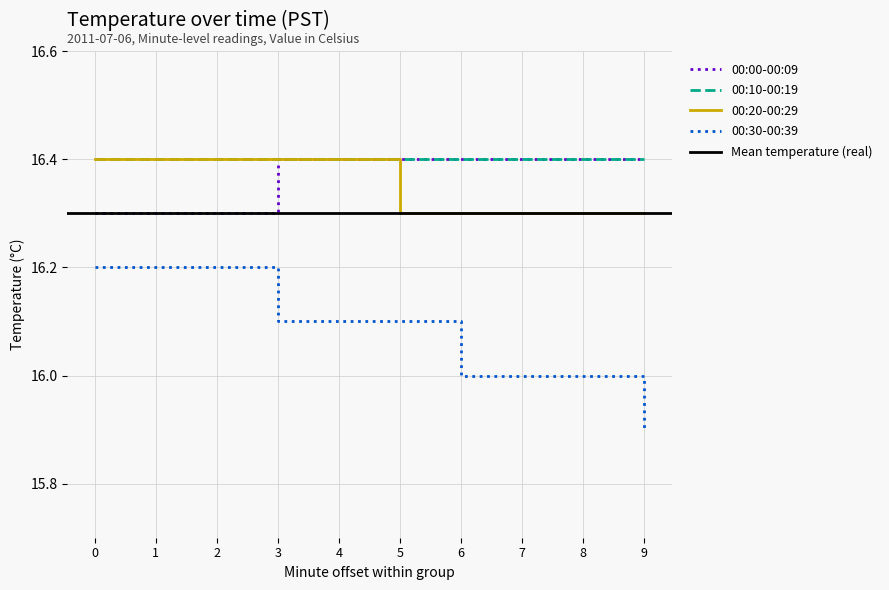

How many 00:20-00:29 values are between 16 and 17?

10